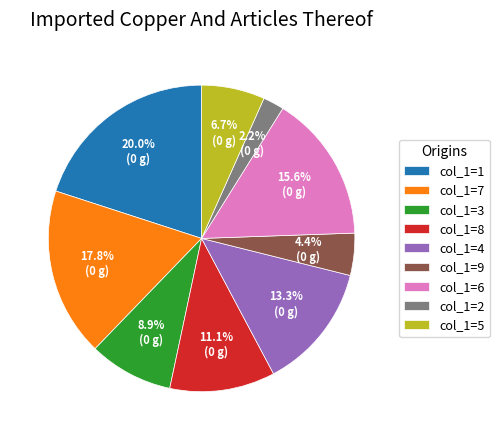

Rank the categories by value from highest to lowest.

col_1=1, col_1=7, col_1=6, col_1=4, col_1=8, col_1=3, col_1=5, col_1=9, col_1=2